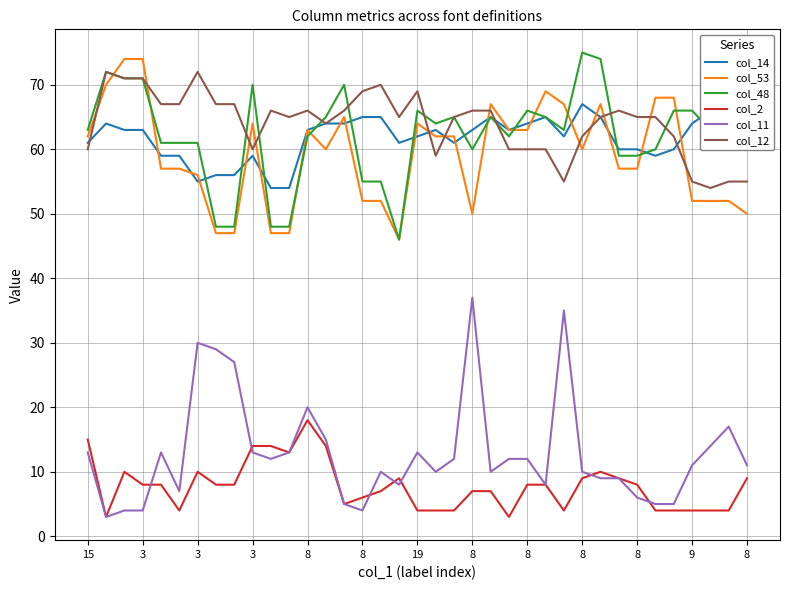

Rank the series by their maximum value, from lowest to highest.

col_2, col_11, col_14, col_12, col_53, col_48